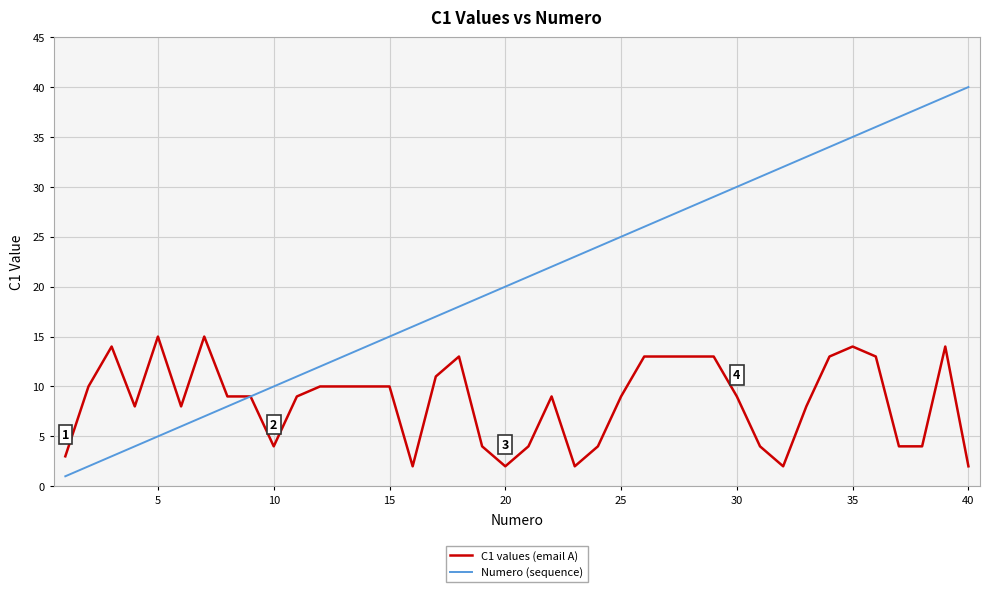

Which series has the widest spread of values?

Numero (sequence)